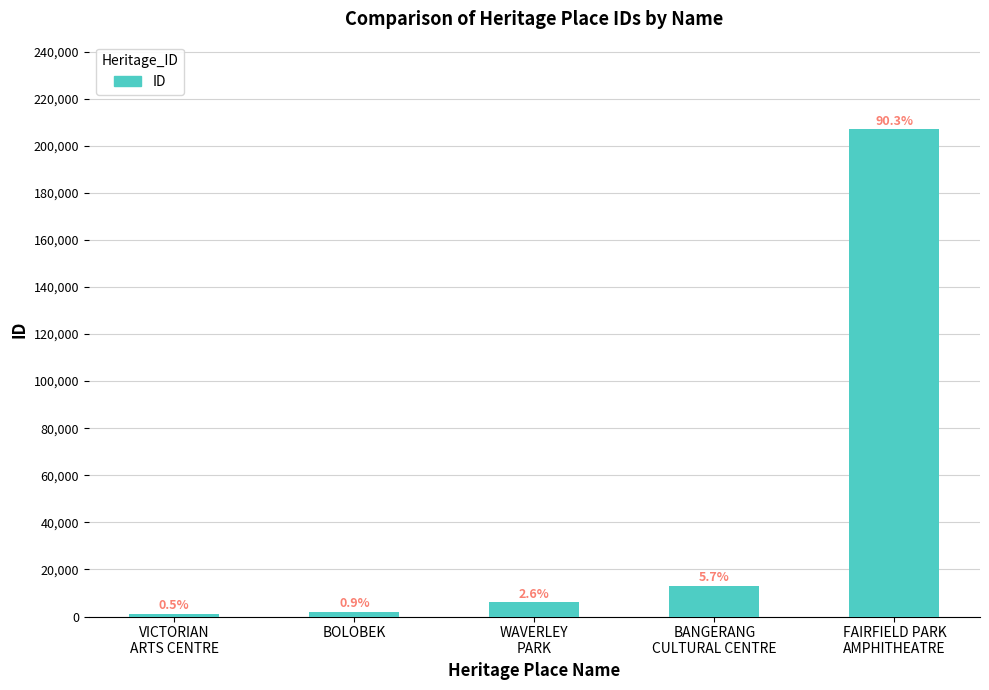

Are the bars horizontal?

No